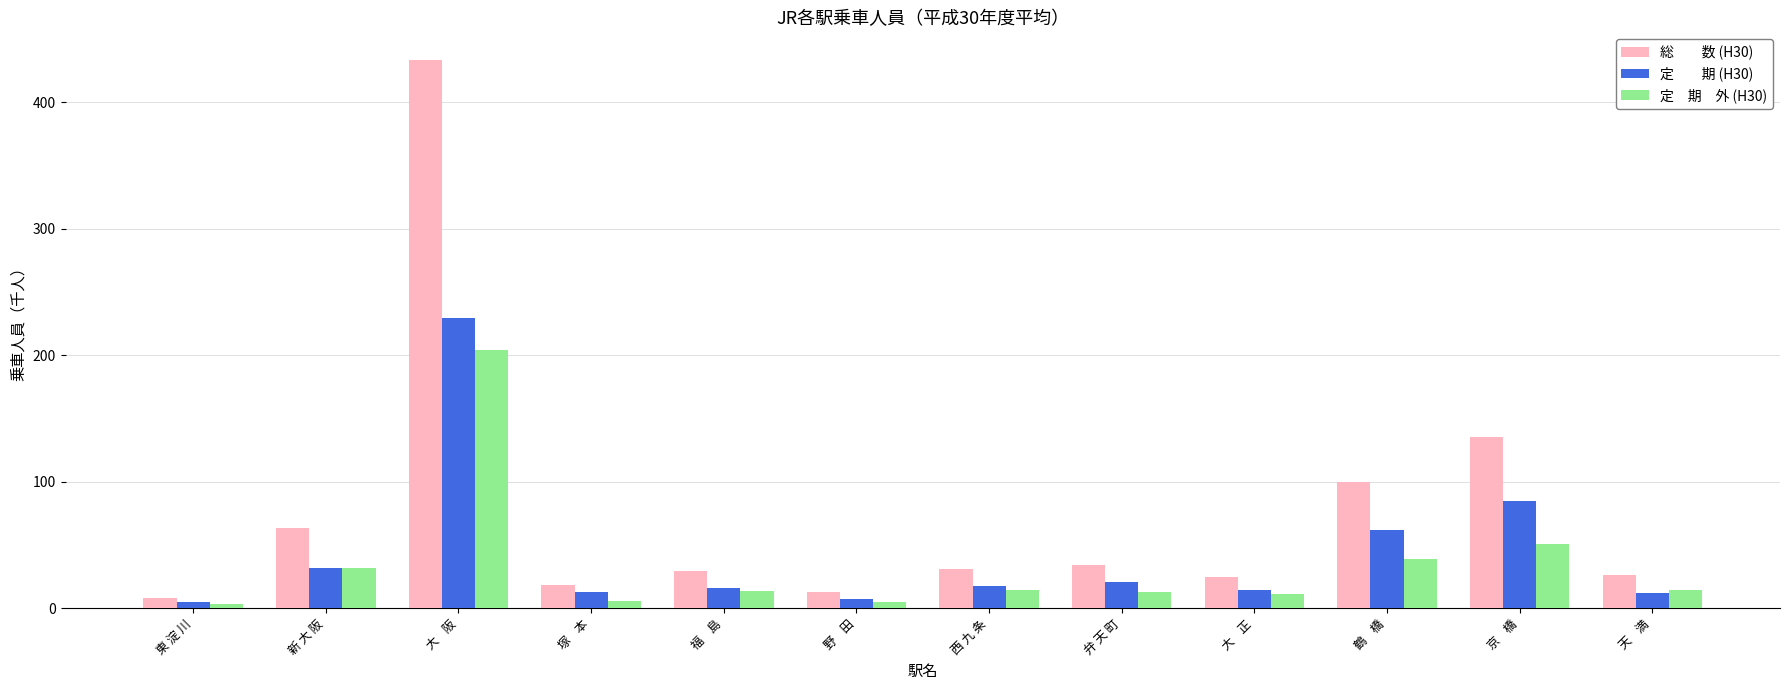

What is the spread (max minus min) of values at 鶴    橋?

61.5